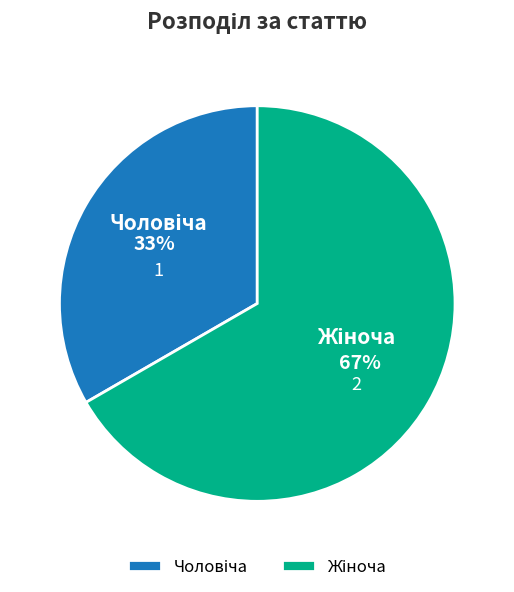

To the nearest percent, what is the average slice percentage?

50%